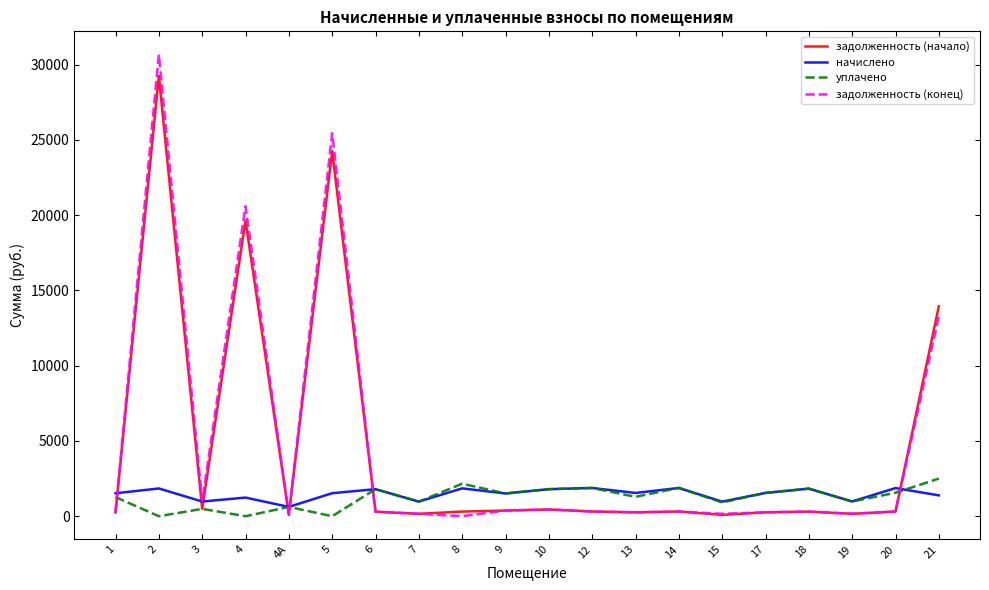

Which series has the largest range (max minus min)?

задолженность (конец)